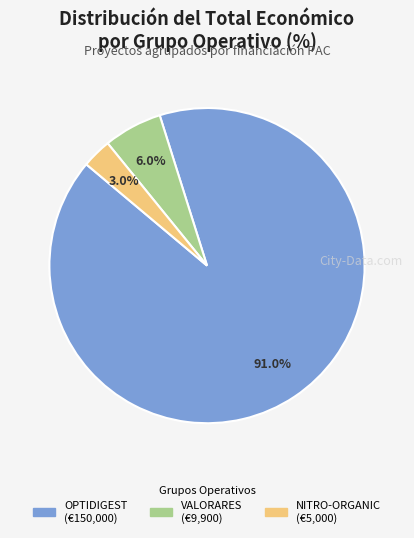

To the nearest percent, what portion does VALORARES represent?

6%